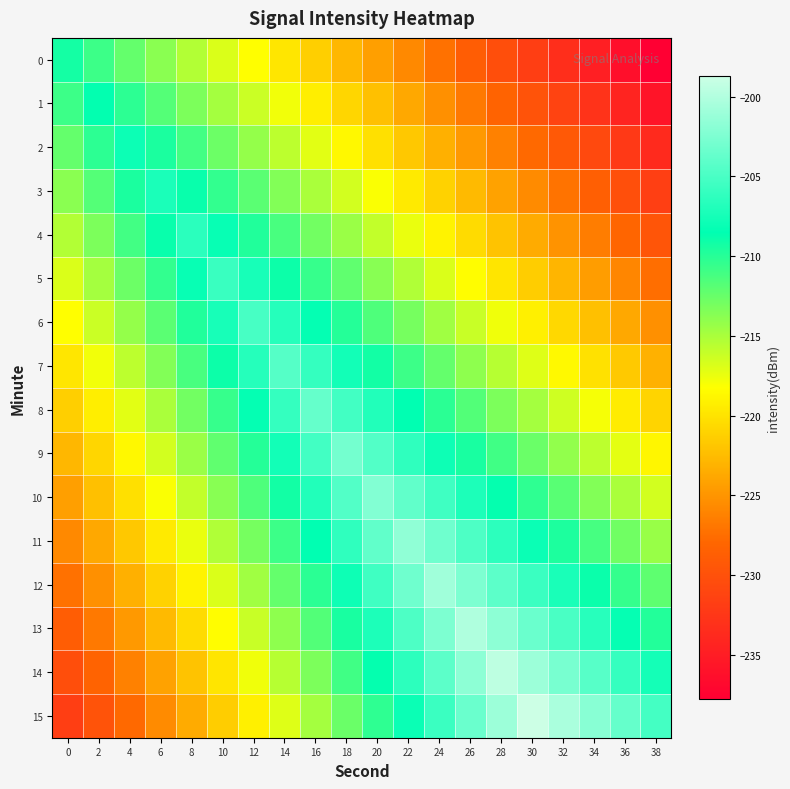

Which series has the largest range (max minus min)?

15